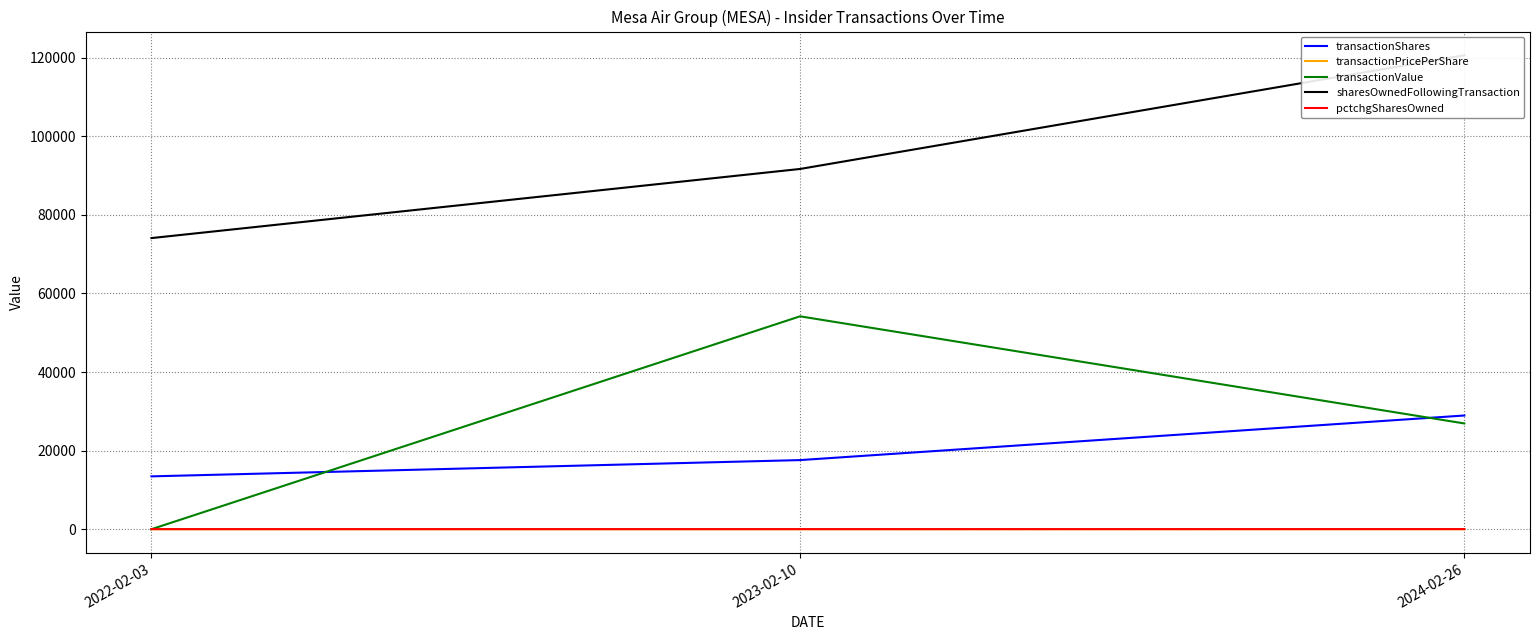

What is the difference between the pctchgSharesOwned values at 2023-02-10 and 2022-02-03?

2.0